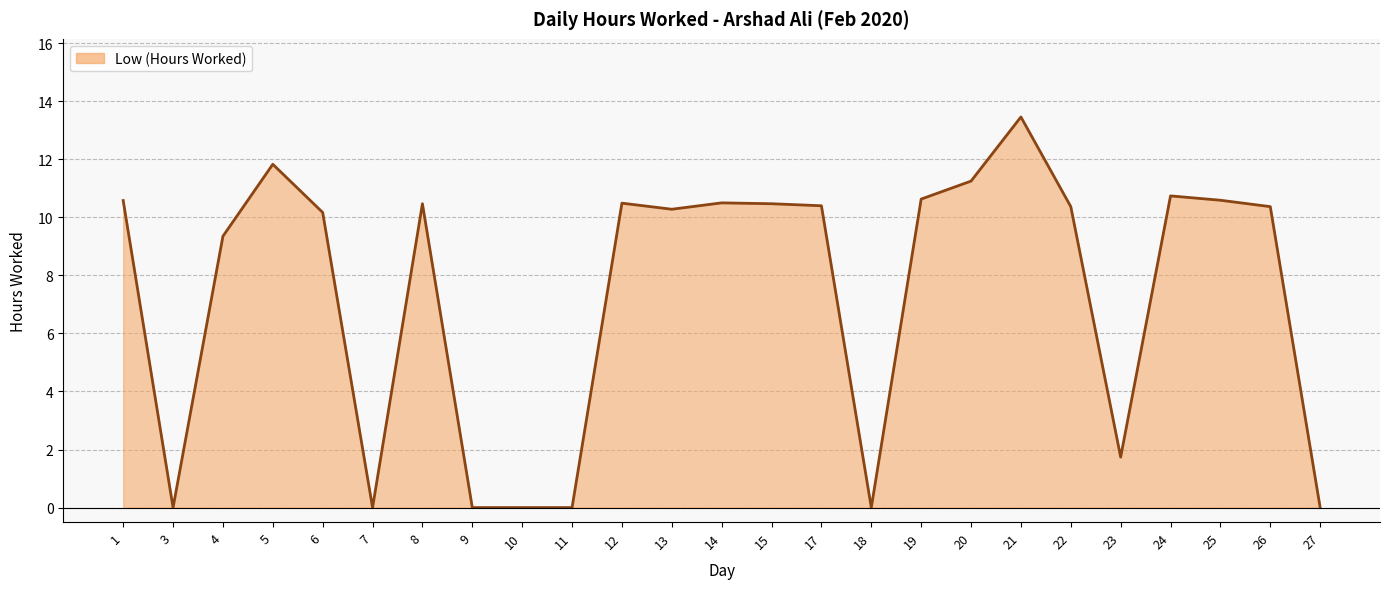

What is the sum of the values at 25 and 22?

21.0